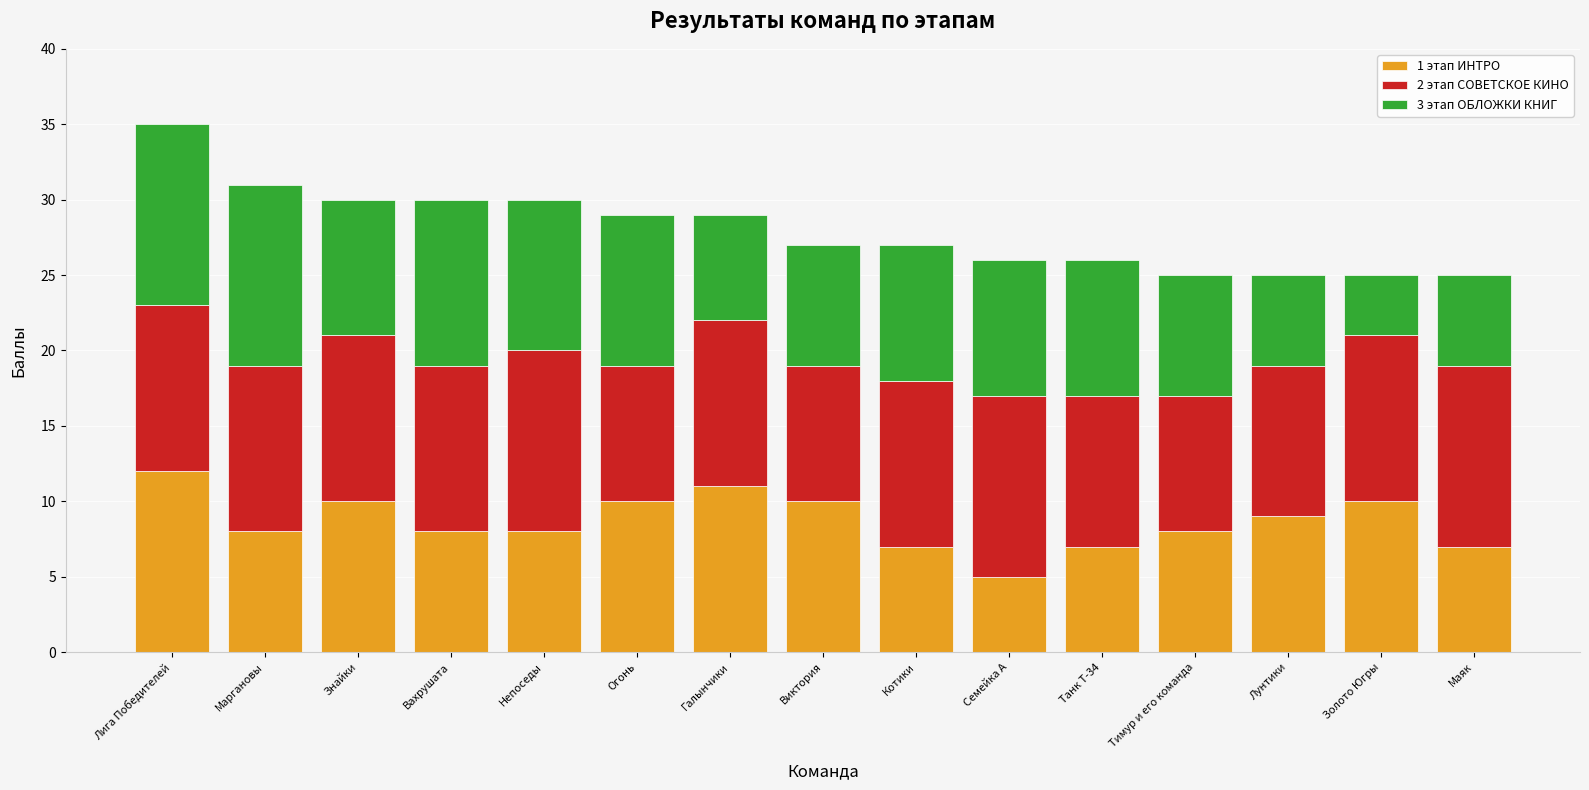

Which category has the lowest value in the 1 этап ИНТРО series?

Семейка А